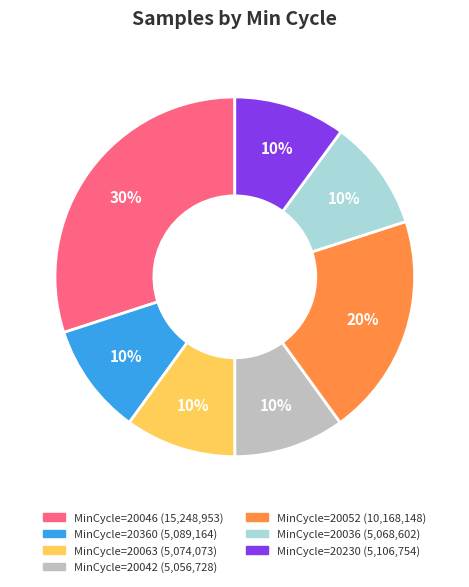

Is there a majority slice in this chart?

No